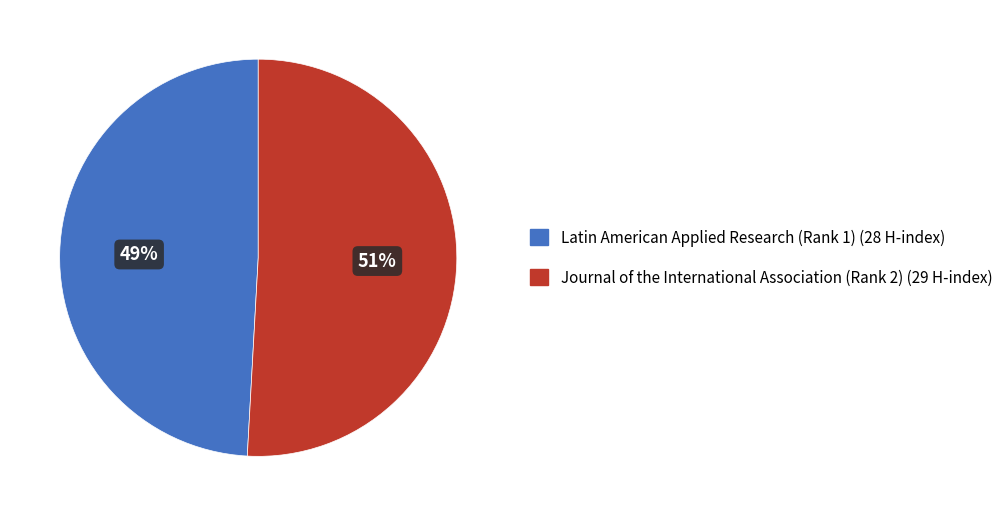

The Latin American Applied Research (Rank 1) slice represents 55% of the pie. True or false?

False